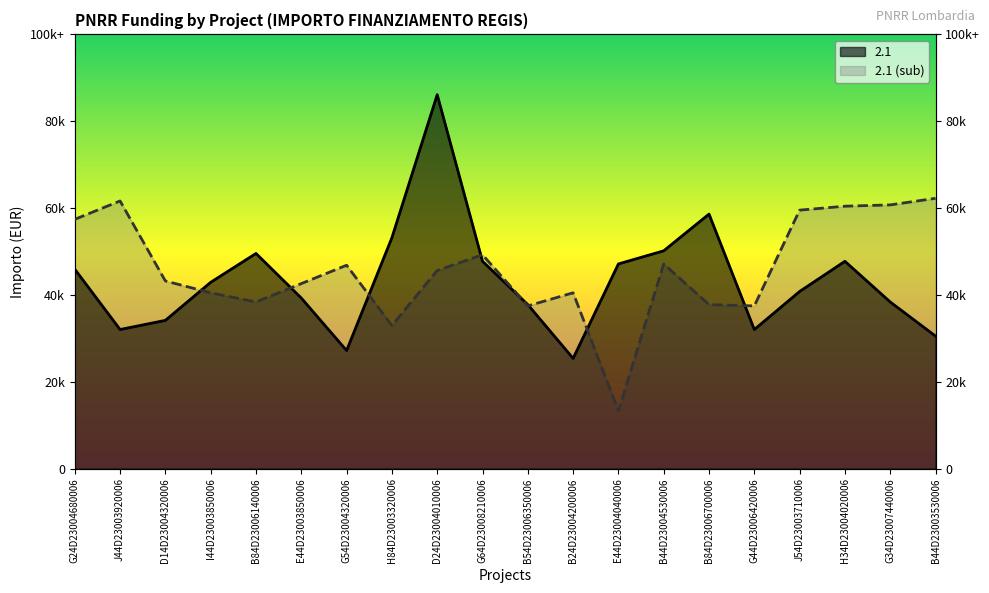

Between B24D23004200006 and E44D23003850006, which is larger?

E44D23003850006